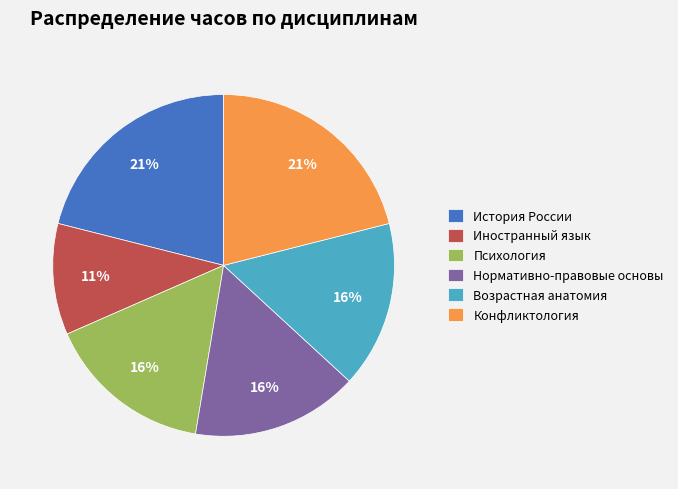

Is it true that Иностранный язык is 23% of the pie?

False